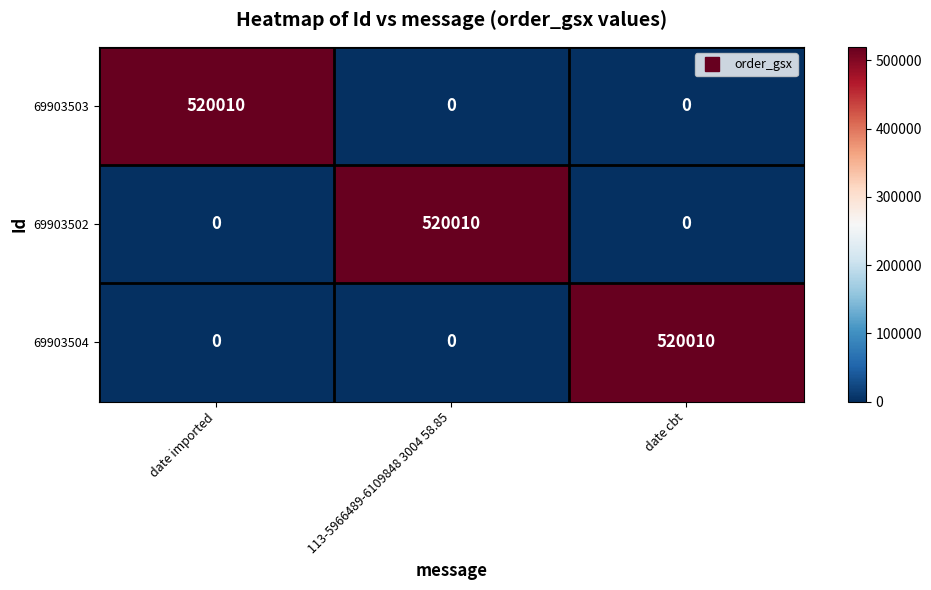

What is the sum of the 69903502 values at 113-5966489-6109848 3004 58.85 and date cbt?

520010